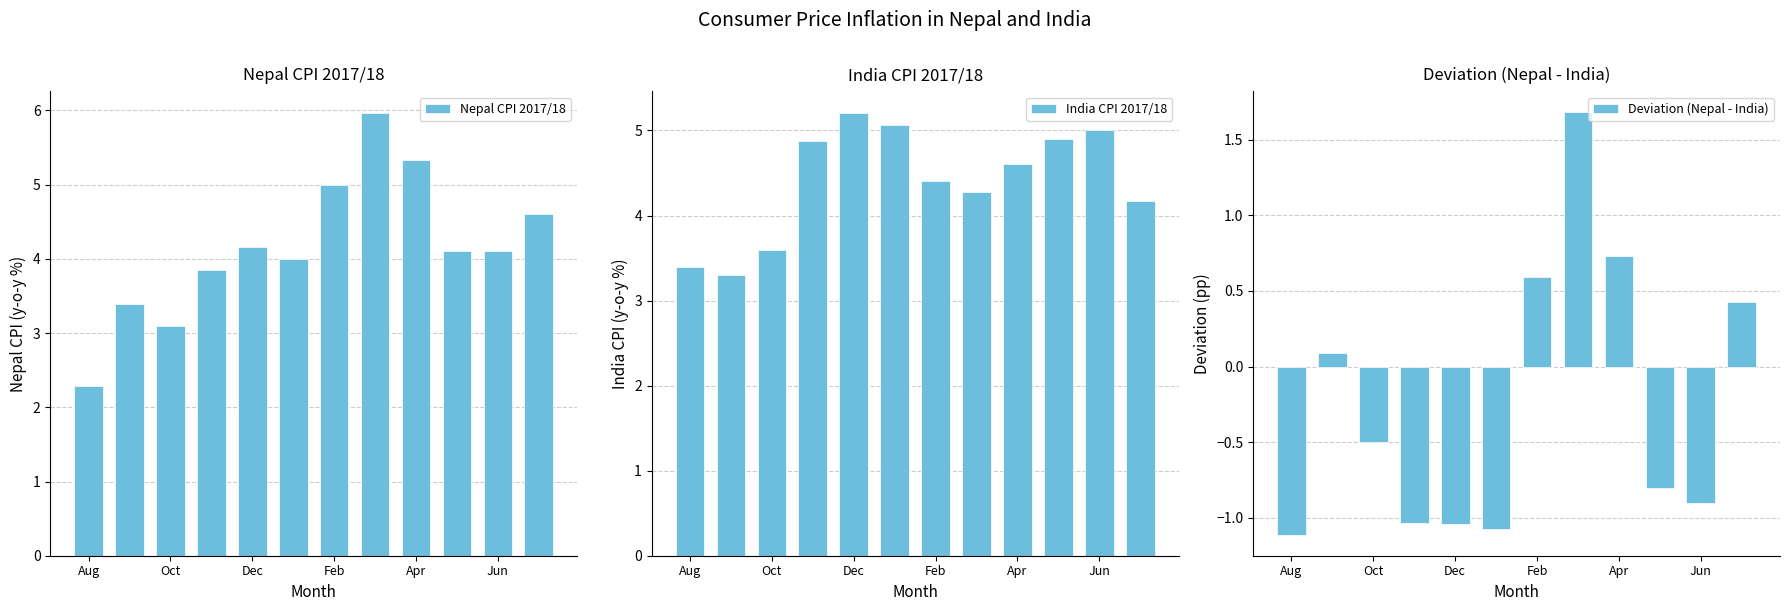

How many groups of bars are there?

12